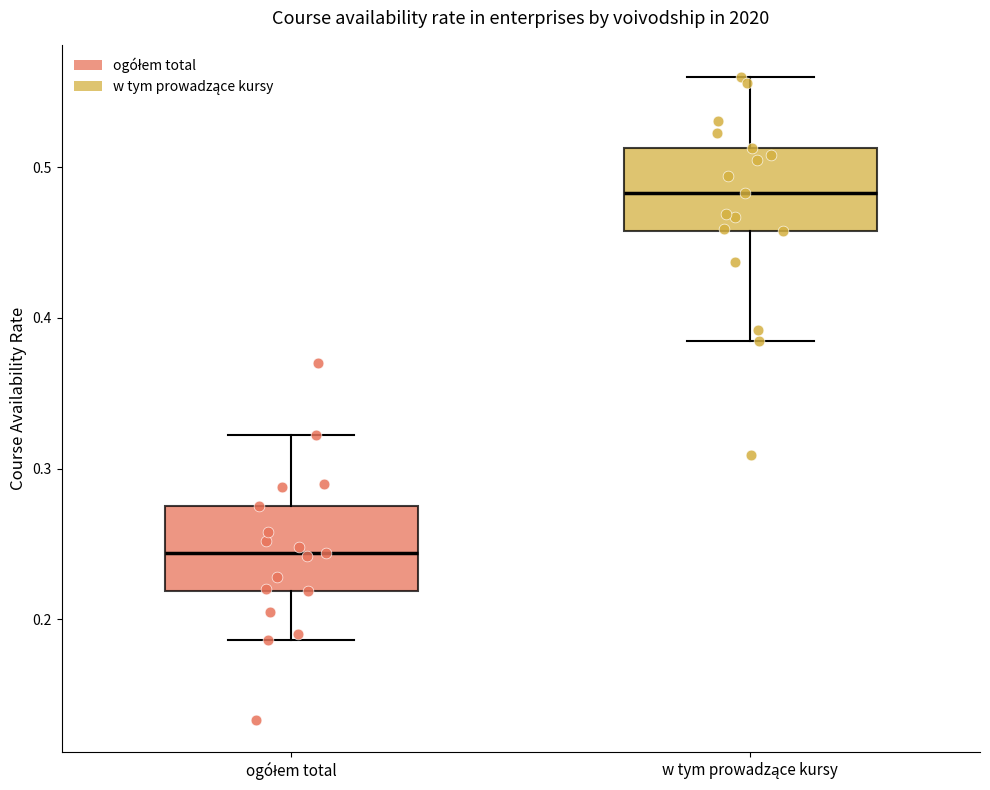

Which box's median line is the lowest?

ogółem total